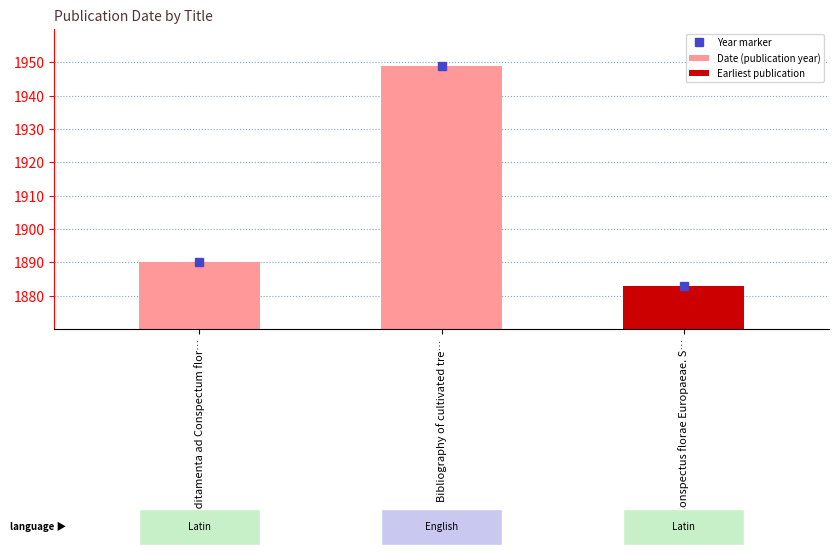

What is the difference between the maximum and second lowest values?

59